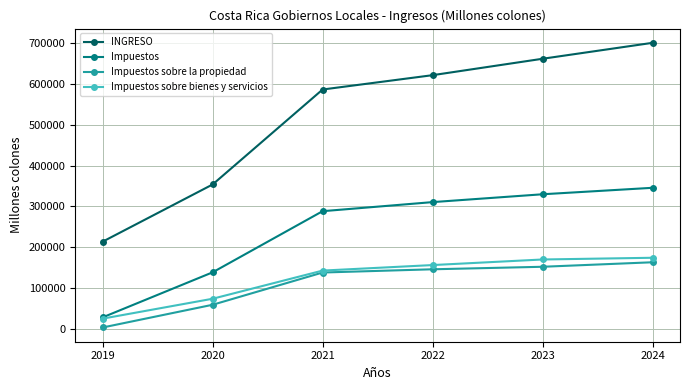

What is the value of the Impuestos point at the 6th from the left?

345423.0